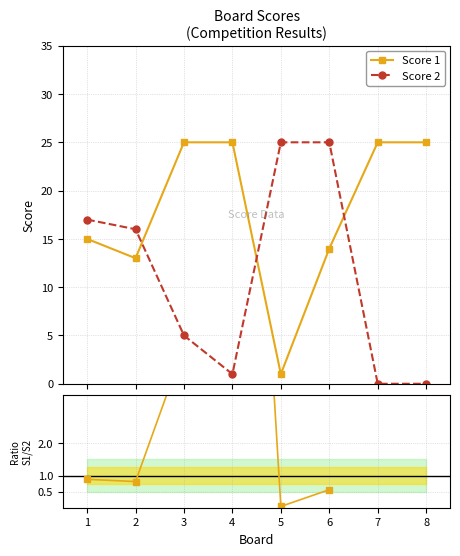

True or false: Score 2 and Score 1 / Score 2 cross at least once.

True